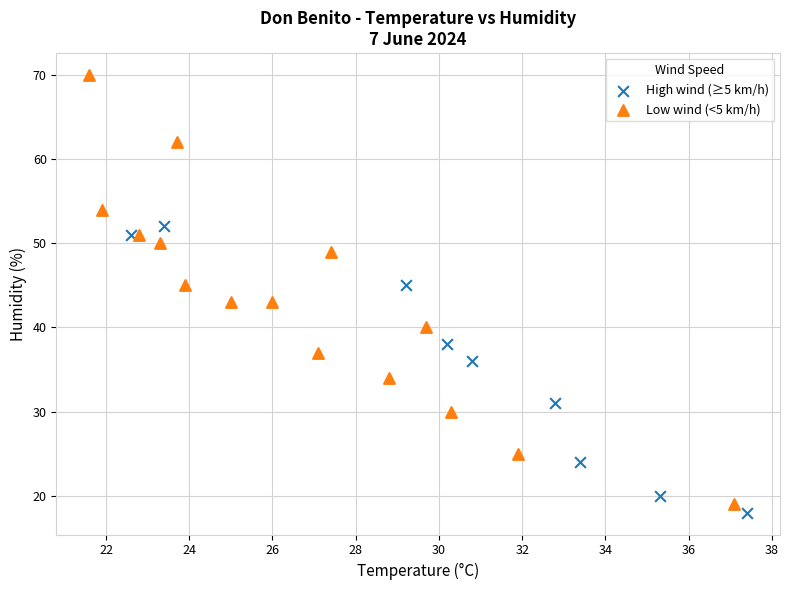

Which series has the widest spread of Y values?

Low wind (<5 km/h)